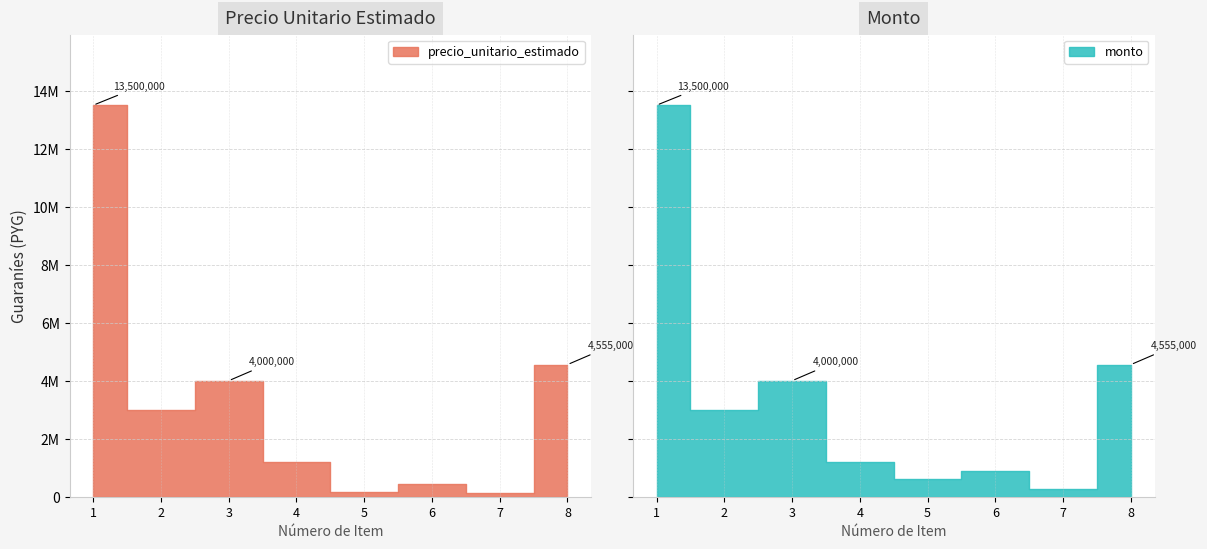

How many values in the monto series exceed 3000000?

3